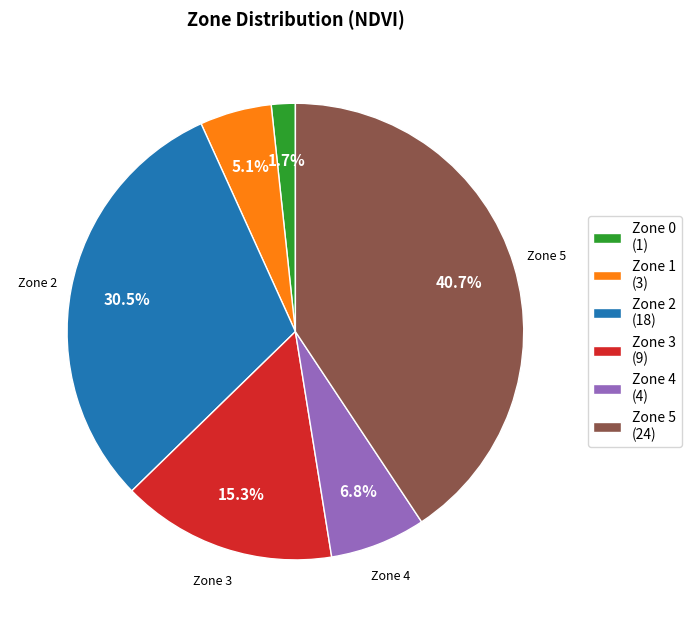

Is there any slice that represents more than half of the pie?

No